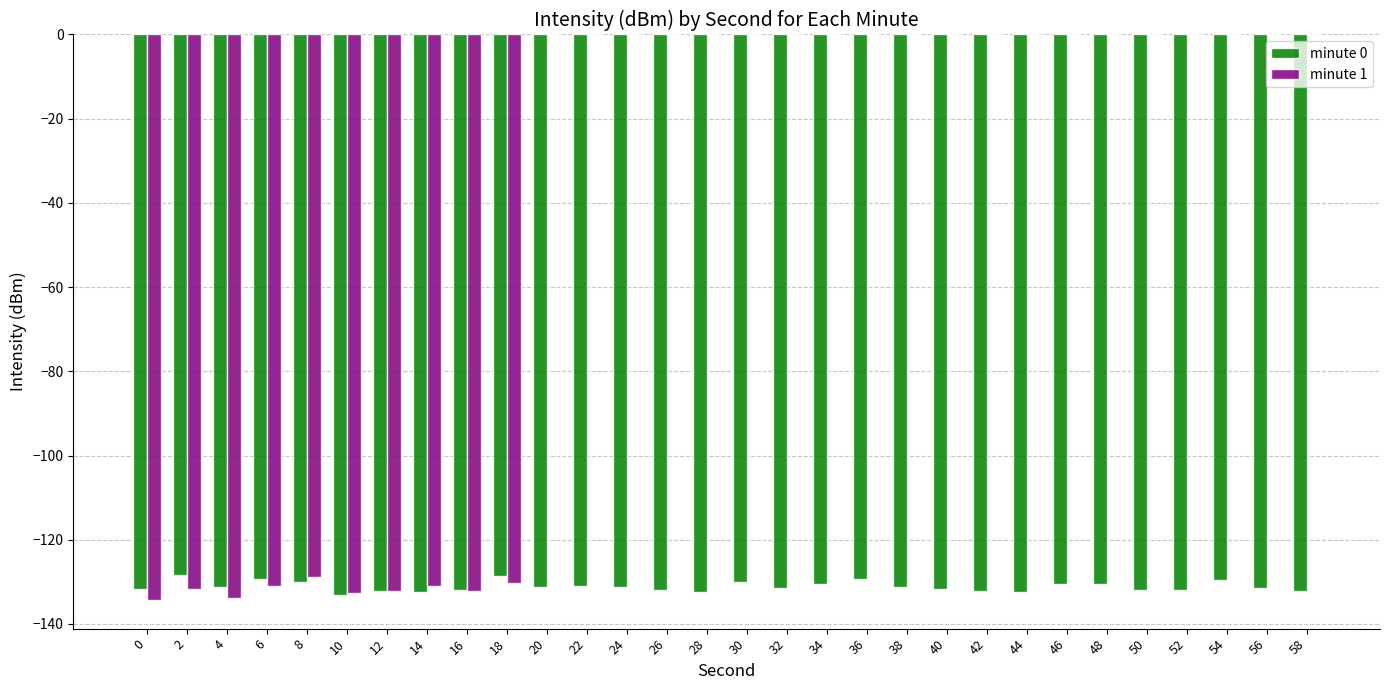

Between 4 and 24, which series saw the biggest shift?

minute 1